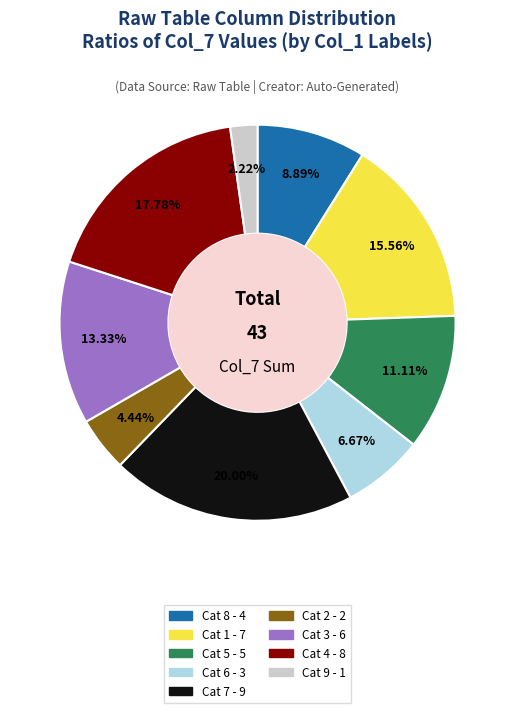

Is there any slice that represents more than half of the pie?

No